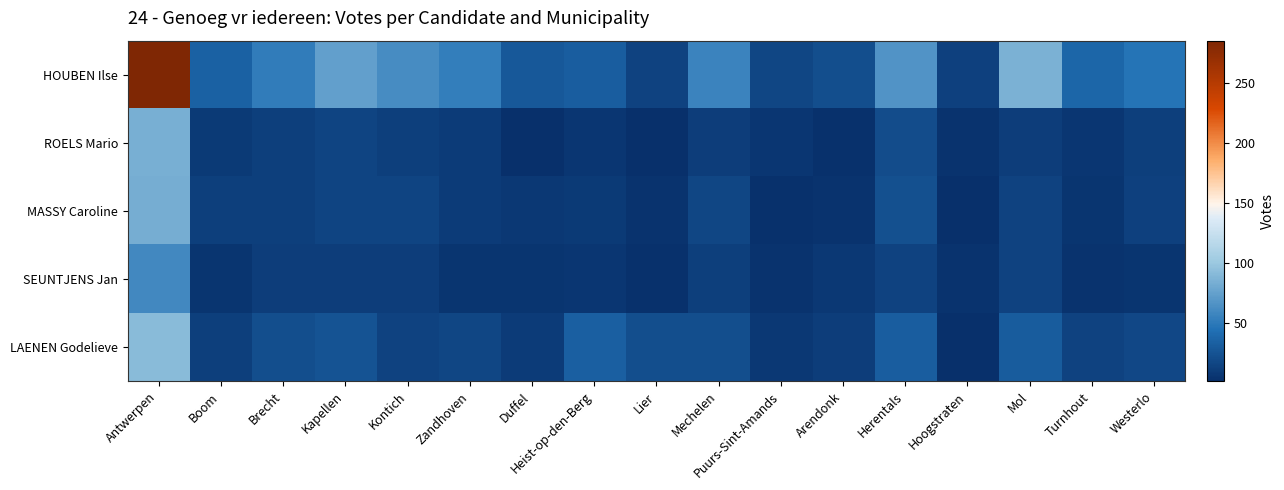

List the series in order of their peak value, lowest first.

SEUNTJENS Jan, MASSY Caroline, ROELS Mario, LAENEN Godelieve, HOUBEN Ilse